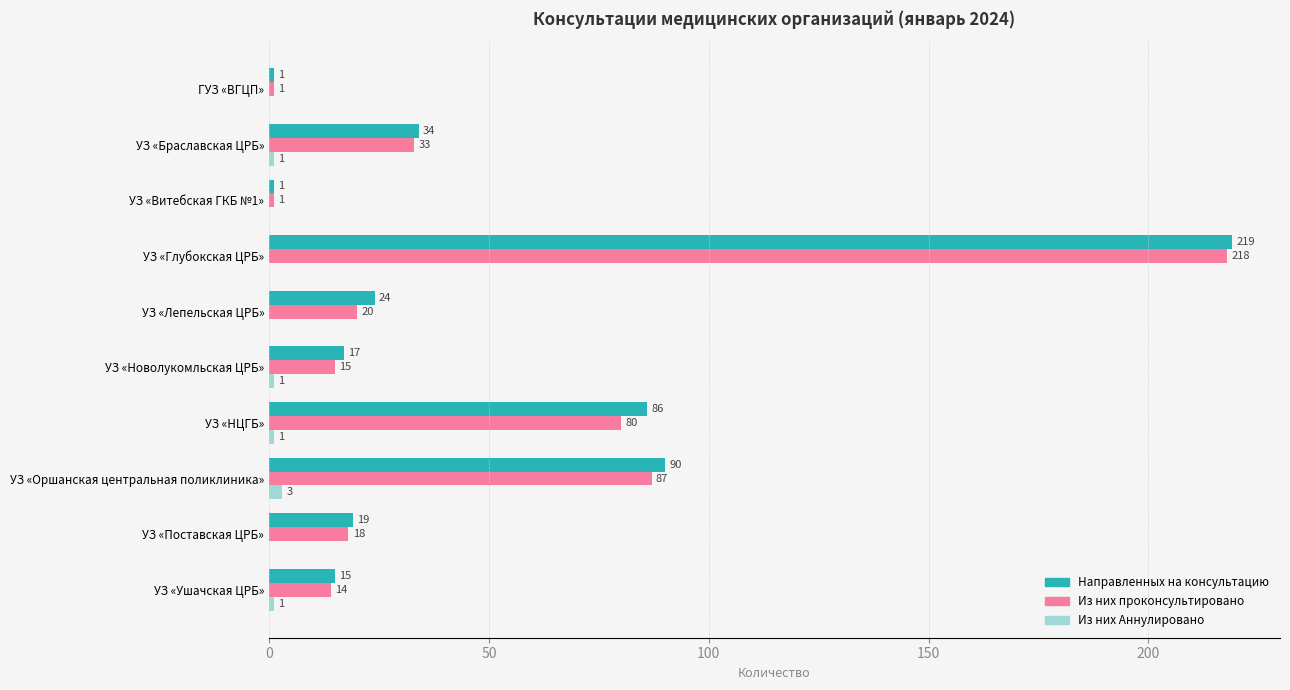

How many Из них Аннулировано values are between 0 and 1?

9